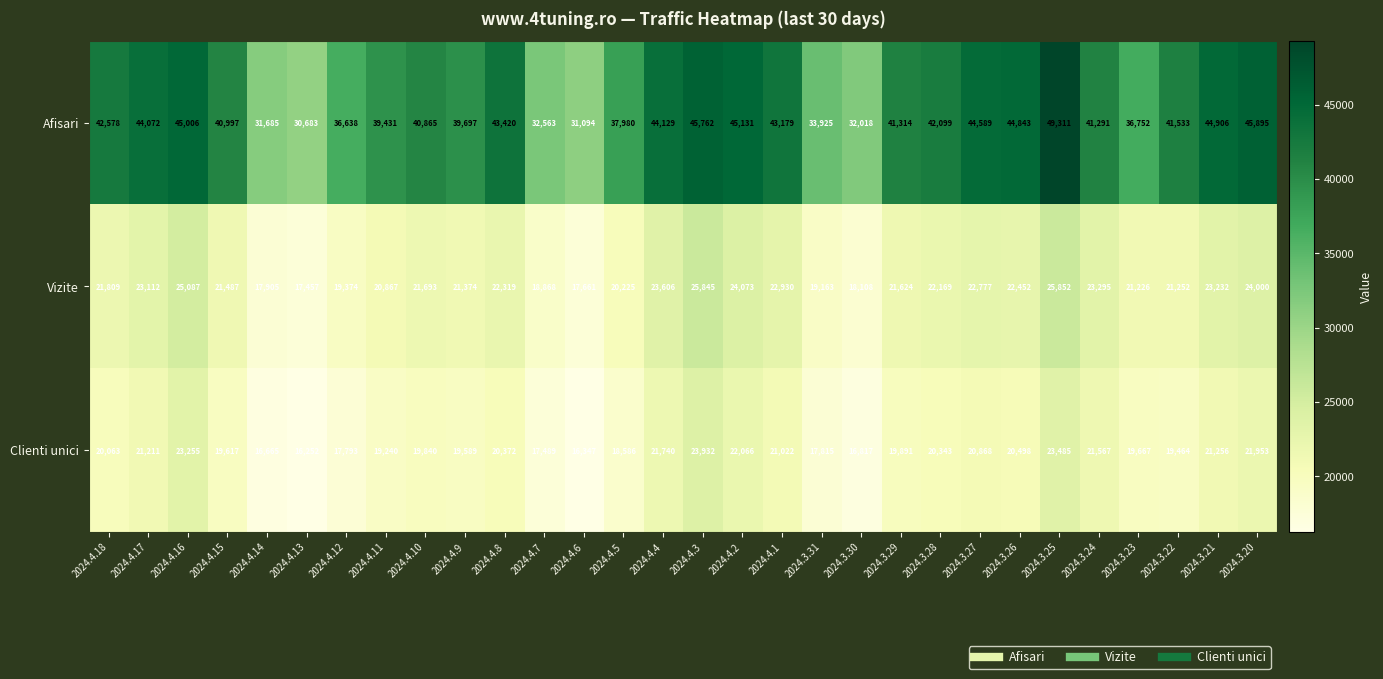

Rank the series by their maximum value, from lowest to highest.

Clienti unici, Vizite, Afisari